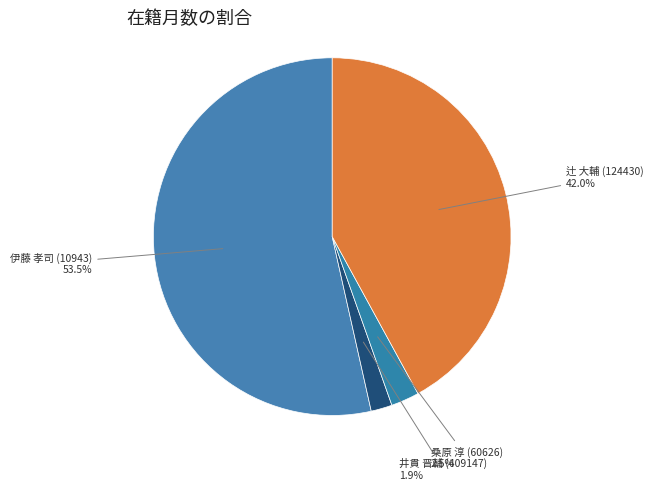

How many segments does this pie chart have?

4